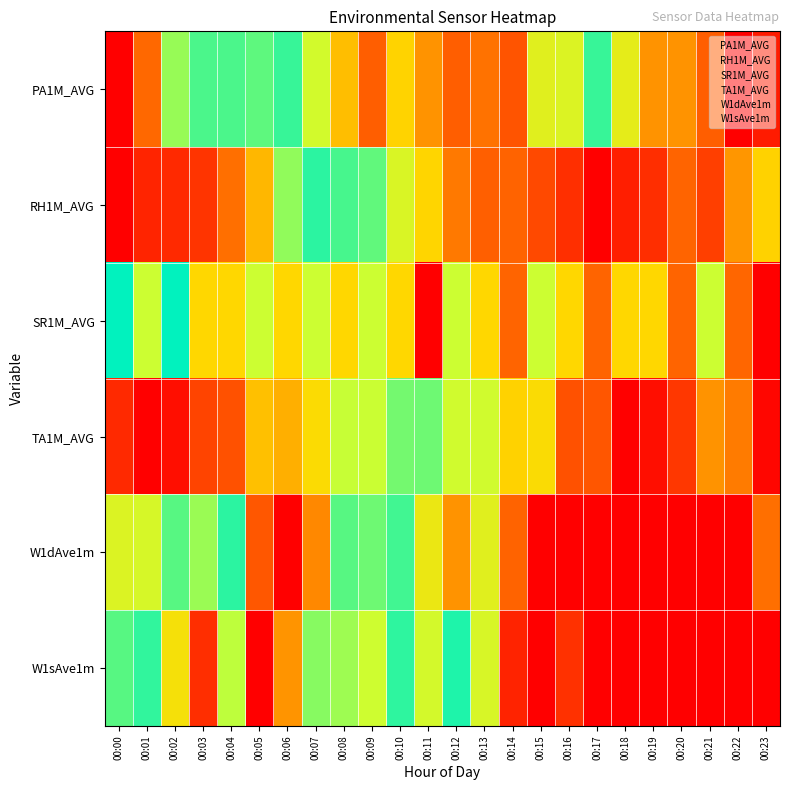

Reading left to right, transcribe all the data shown in this chart.

PA1M_AVG: 00:00=0.0	00:01=0.1	00:02=0.4	00:03=0.5	00:04=0.5	00:05=0.6	00:06=0.5	00:07=0.4	00:08=0.2	00:09=0.1	00:10=0.2	00:11=0.2	00:12=0.1	00:13=0.1	00:14=0.1	00:15=0.3	00:16=0.3	00:17=0.5	00:18=0.7	00:19=0.8	00:20=0.8	00:21=0.9	00:22=1.0	00:23=1.0
RH1M_AVG: 00:00=1.0	00:01=1.0	00:02=0.9	00:03=0.9	00:04=0.9	00:05=0.8	00:06=0.6	00:07=0.5	00:08=0.5	00:09=0.4	00:10=0.3	00:11=0.2	00:12=0.1	00:13=0.1	00:14=0.1	00:15=0.1	00:16=0.1	00:17=0.0	00:18=0.0	00:19=0.1	00:20=0.1	00:21=0.1	00:22=0.2	00:23=0.2
SR1M_AVG: 00:00=0.5	00:01=0.6	00:02=0.5	00:03=0.8	00:04=0.8	00:05=0.6	00:06=0.8	00:07=0.6	00:08=0.8	00:09=0.6	00:10=0.8	00:11=1.0	00:12=0.6	00:13=0.8	00:14=0.9	00:15=0.6	00:16=0.8	00:17=0.9	00:18=0.8	00:19=0.8	00:20=0.9	00:21=0.6	00:22=0.1	00:23=0.0
TA1M_AVG: 00:00=0.1	00:01=0.0	00:02=0.0	00:03=0.1	00:04=0.1	00:05=0.2	00:06=0.2	00:07=0.3	00:08=0.4	00:09=0.4	00:10=0.4	00:11=0.6	00:12=0.6	00:13=0.6	00:14=0.8	00:15=0.7	00:16=0.9	00:17=0.9	00:18=1.0	00:19=1.0	00:20=0.9	00:21=0.8	00:22=0.8	00:23=1.0
W1dAve1m: 00:00=0.3	00:01=0.4	00:02=0.4	00:03=0.4	00:04=0.5	00:05=0.1	00:06=0.0	00:07=0.2	00:08=0.6	00:09=0.4	00:10=0.5	00:11=0.7	00:12=0.8	00:13=0.7	00:14=0.9	00:15=1.0	00:16=1.0	00:17=1.0	00:18=1.0	00:19=1.0	00:20=1.0	00:21=1.0	00:22=1.0	00:23=0.9
W1sAve1m: 00:00=0.4	00:01=0.5	00:02=0.3	00:03=0.1	00:04=0.6	00:05=1.0	00:06=0.8	00:07=0.6	00:08=0.4	00:09=0.4	00:10=0.5	00:11=0.4	00:12=0.5	00:13=0.3	00:14=0.0	00:15=0.0	00:16=0.1	00:17=0.0	00:18=0.0	00:19=0.0	00:20=0.0	00:21=0.0	00:22=0.0	00:23=0.0